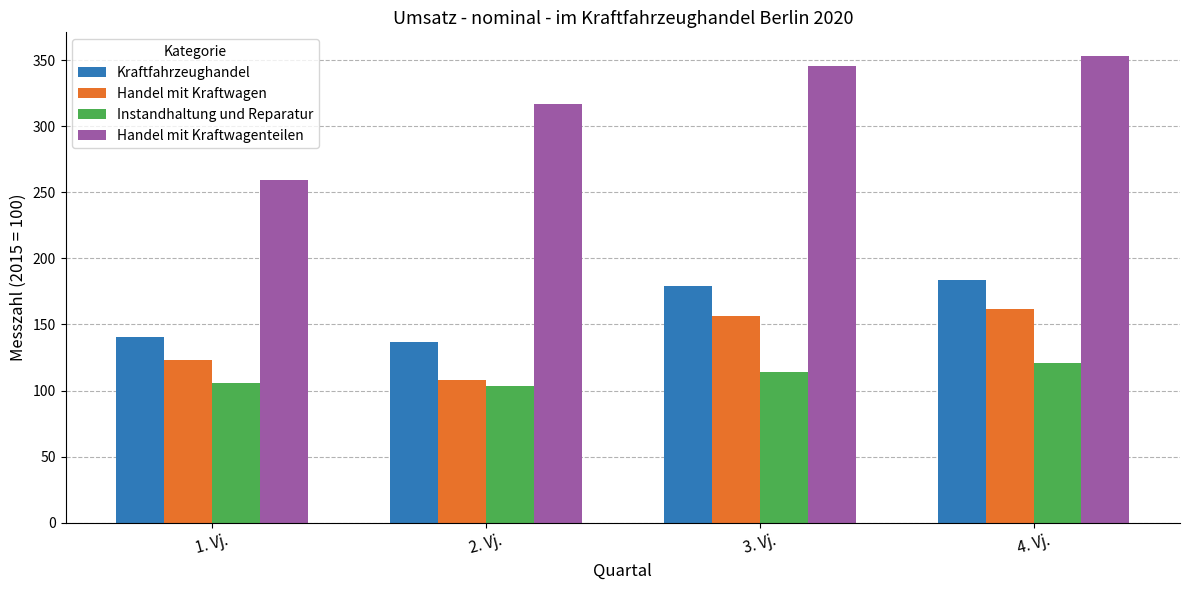

The value of Instandhaltung und Reparatur at 2. Vj. is 103.8. True or false?

True